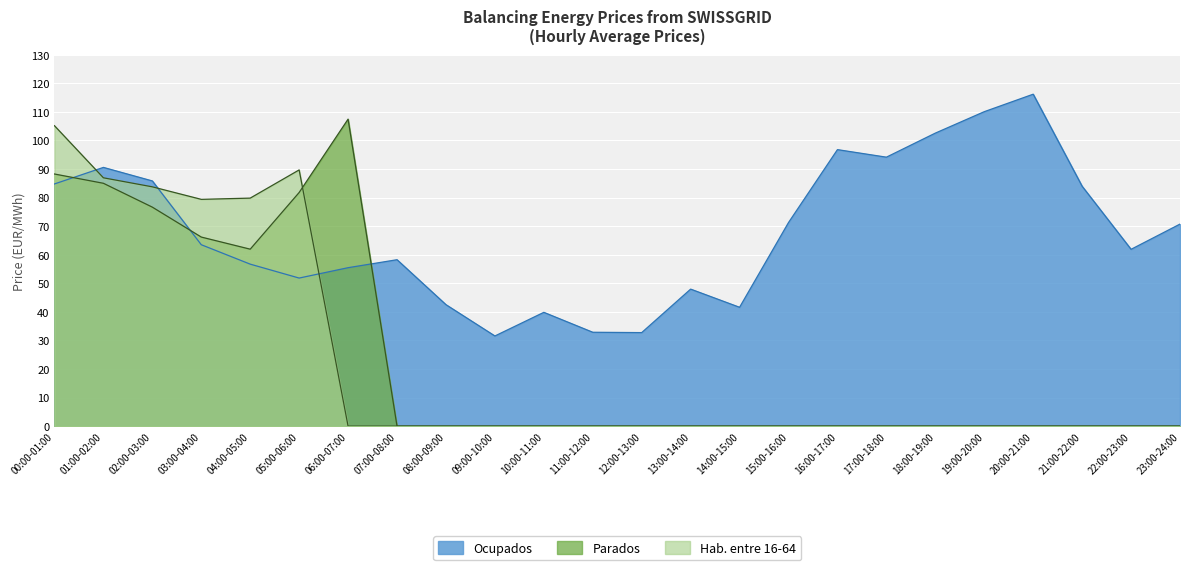

What position from the right is 12:00-13:00?

12